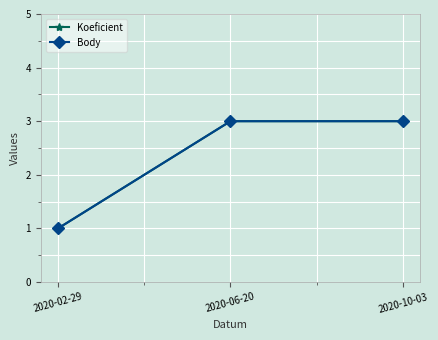

Is it true that Koeficient equals 1 at 2020-10-03?

False